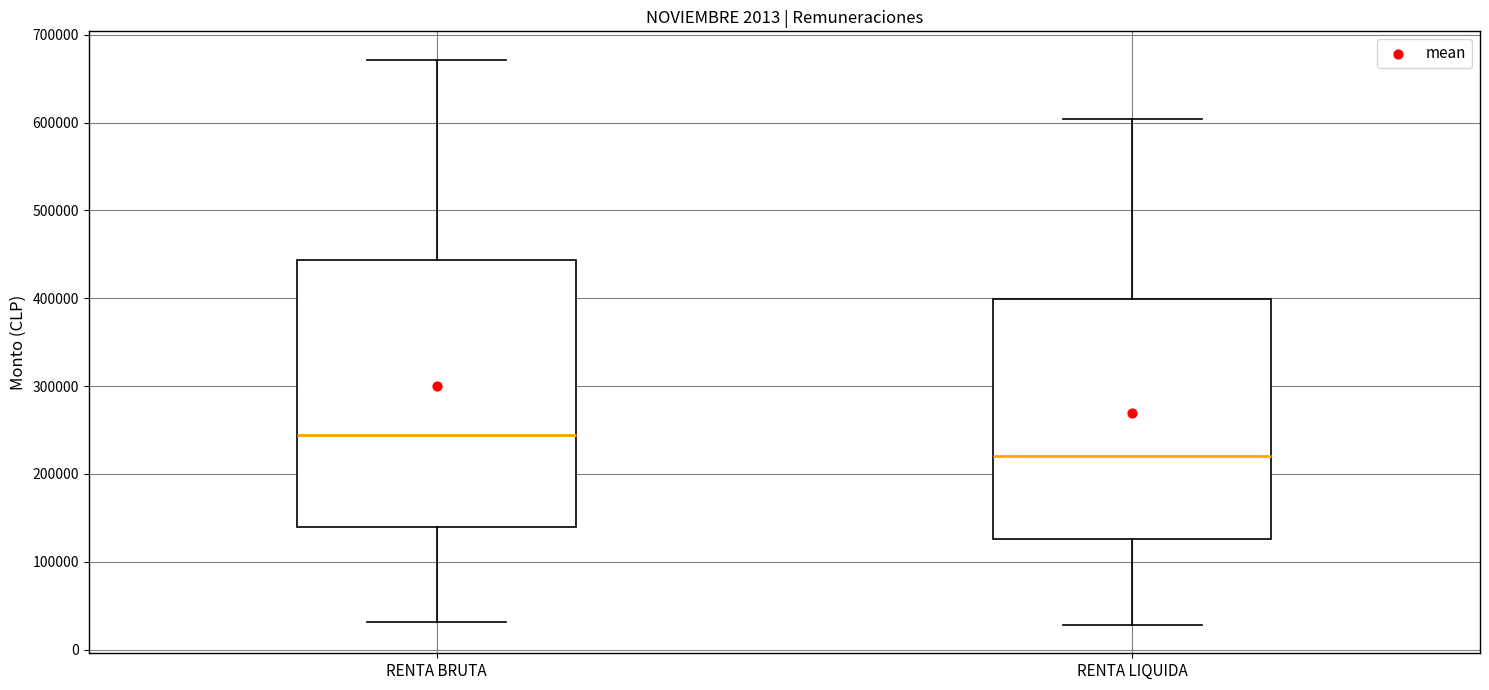

Reading left to right, transcribe this box plot: for each box, give where its median line is, the range the box spans, and where its two whiskers end, as read against the y-axis. The values are not printed on the chart, so give them approximately, as read against the axis.

RENTA BRUTA: median 240000, box 140000 to 440000, whiskers 30000 to 670000
RENTA LIQUIDA: median 220000, box 130000 to 400000, whiskers 30000 to 600000